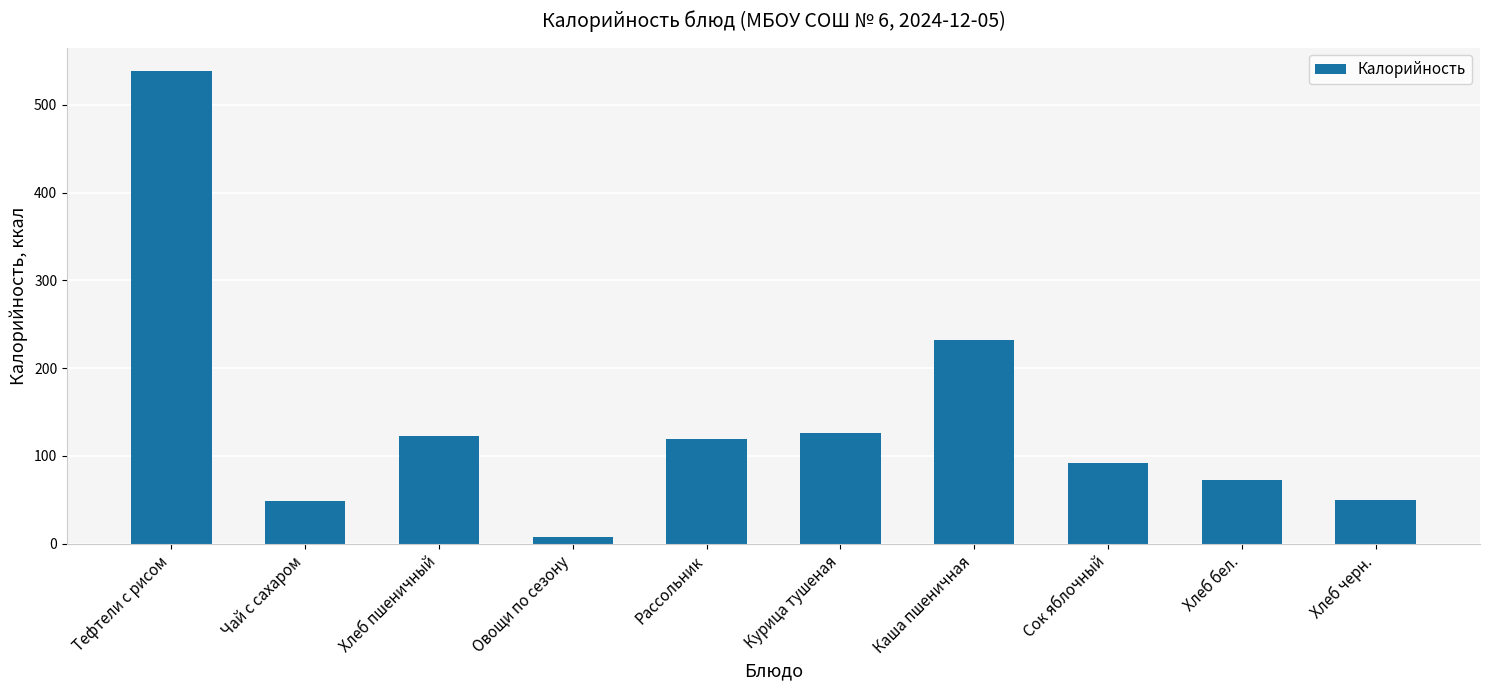

Read the value at Хлеб пшеничный.

122.5